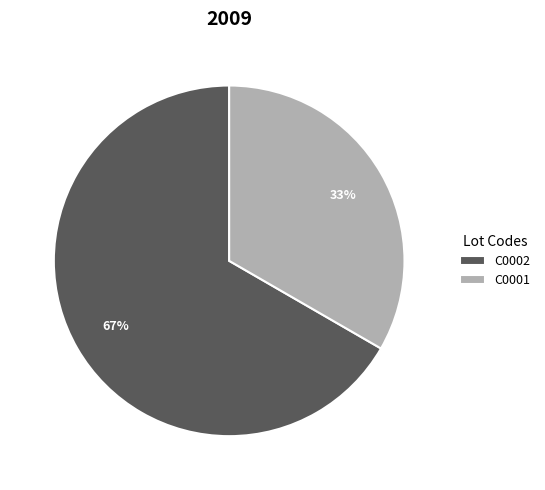

To the nearest percent, what is the combined percentage of C0001 and C0002?

100%